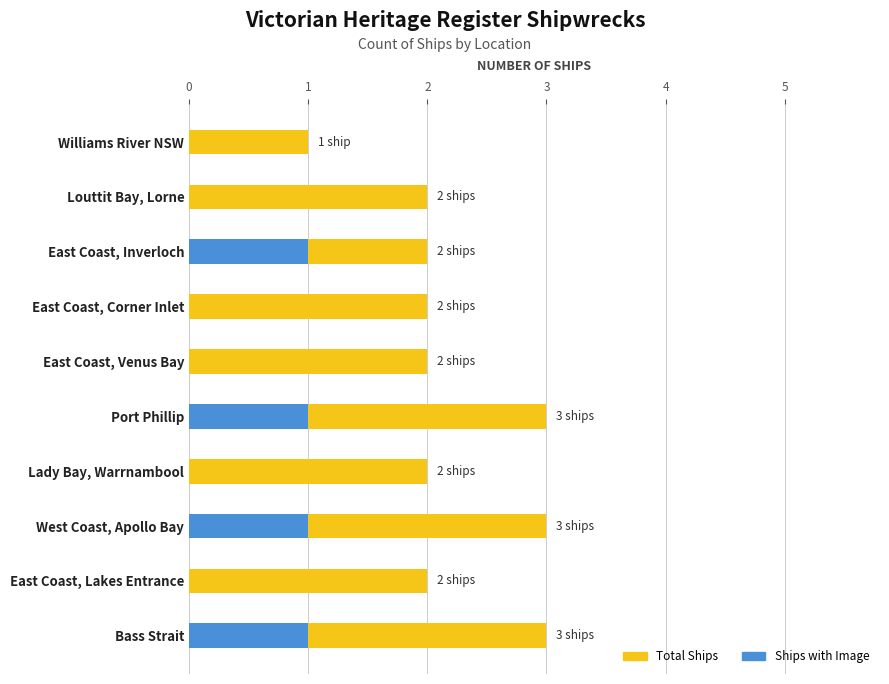

What is the value of the Has Image bar at the 3rd from the left?

1